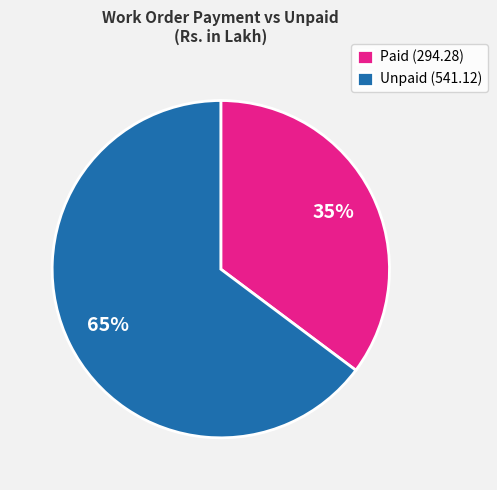

Rank the categories by value from lowest to highest.

Paid (294.28), Unpaid (541.12)